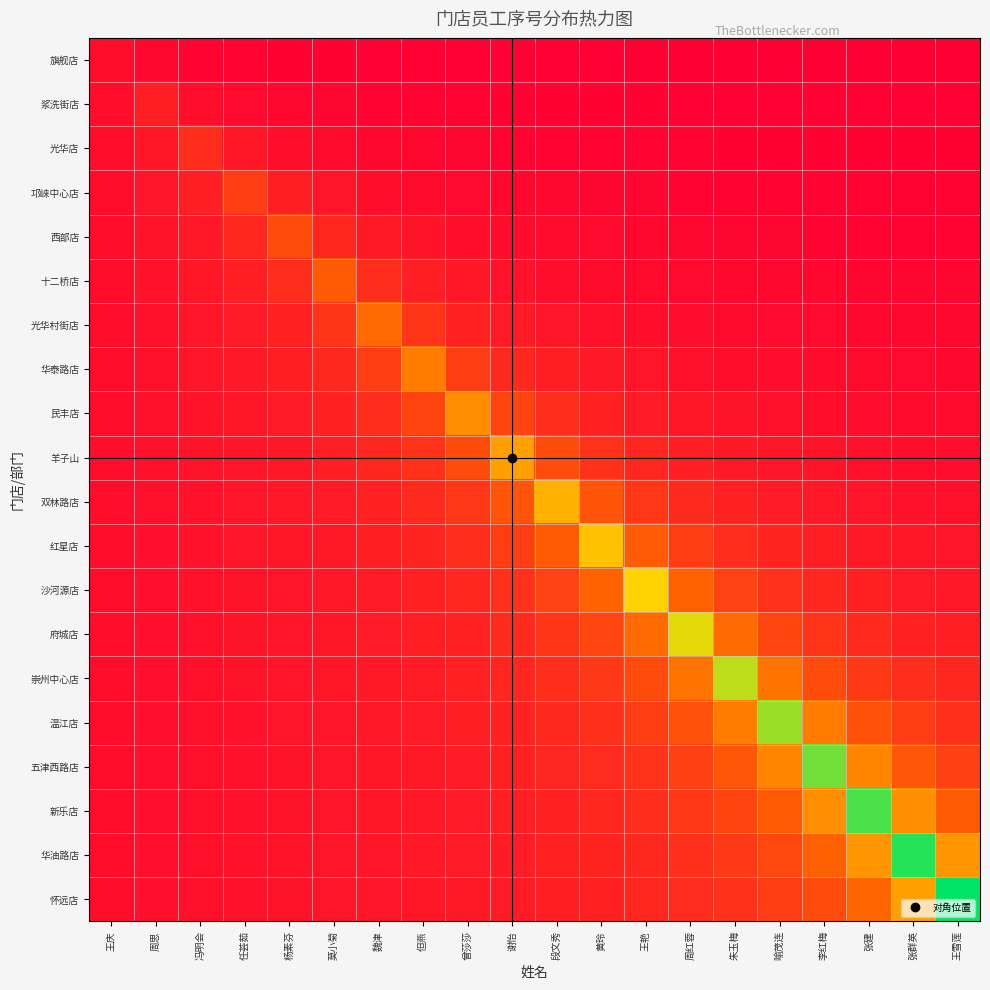

Reading left to right, extract all data points from this chart.

旗舰店: 王庆=1.0	周思=0.5	冯明会=0.3	任荟茹=0.2	杨素芬=0.2	莫小菊=0.2	魏津=0.1	但燕=0.1	曾莎莎=0.1	谢怡=0.1	段文秀=0.1	黄玲=0.1	王艳=0.1	周红蓉=0.1	朱玉梅=0.1	喻茂连=0.1	李红梅=0.1	张建=0.1	张群英=0.1	王雪莲=0.1
浆洗街店: 王庆=1.0	周思=2.0	冯明会=1.0	任荟茹=0.7	杨素芬=0.5	莫小菊=0.4	魏津=0.3	但燕=0.3	曾莎莎=0.2	谢怡=0.2	段文秀=0.2	黄玲=0.2	王艳=0.2	周红蓉=0.2	朱玉梅=0.1	喻茂连=0.1	李红梅=0.1	张建=0.1	张群英=0.1	王雪莲=0.1
光华店: 王庆=1.0	周思=1.5	冯明会=3.0	任荟茹=1.5	杨素芬=1.0	莫小菊=0.8	魏津=0.6	但燕=0.5	曾莎莎=0.4	谢怡=0.4	段文秀=0.3	黄玲=0.3	王艳=0.3	周红蓉=0.2	朱玉梅=0.2	喻茂连=0.2	李红梅=0.2	张建=0.2	张群英=0.2	王雪莲=0.2
邛崃中心店: 王庆=1.0	周思=1.3	冯明会=2.0	任荟茹=4.0	杨素芬=2.0	莫小菊=1.3	魏津=1.0	但燕=0.8	曾莎莎=0.7	谢怡=0.6	段文秀=0.5	黄玲=0.4	王艳=0.4	周红蓉=0.4	朱玉梅=0.3	喻茂连=0.3	李红梅=0.3	张建=0.3	张群英=0.2	王雪莲=0.2
西部店: 王庆=1.0	周思=1.2	冯明会=1.7	任荟茹=2.5	杨素芬=5.0	莫小菊=2.5	魏津=1.7	但燕=1.2	曾莎莎=1.0	谢怡=0.8	段文秀=0.7	黄玲=0.6	王艳=0.6	周红蓉=0.5	朱玉梅=0.5	喻茂连=0.4	李红梅=0.4	张建=0.4	张群英=0.3	王雪莲=0.3
十二桥店: 王庆=1.0	周思=1.2	冯明会=1.5	任荟茹=2.0	杨素芬=3.0	莫小菊=6.0	魏津=3.0	但燕=2.0	曾莎莎=1.5	谢怡=1.2	段文秀=1.0	黄玲=0.9	王艳=0.8	周红蓉=0.7	朱玉梅=0.6	喻茂连=0.5	李红梅=0.5	张建=0.5	张群英=0.4	王雪莲=0.4
光华村街店: 王庆=1.0	周思=1.2	冯明会=1.4	任荟茹=1.8	杨素芬=2.3	莫小菊=3.5	魏津=7.0	但燕=3.5	曾莎莎=2.3	谢怡=1.8	段文秀=1.4	黄玲=1.2	王艳=1.0	周红蓉=0.9	朱玉梅=0.8	喻茂连=0.7	李红梅=0.6	张建=0.6	张群英=0.5	王雪莲=0.5
华泰路店: 王庆=1.0	周思=1.1	冯明会=1.3	任荟茹=1.6	杨素芬=2.0	莫小菊=2.7	魏津=4.0	但燕=8.0	曾莎莎=4.0	谢怡=2.7	段文秀=2.0	黄玲=1.6	王艳=1.3	周红蓉=1.1	朱玉梅=1.0	喻茂连=0.9	李红梅=0.8	张建=0.7	张群英=0.7	王雪莲=0.6
民丰店: 王庆=1.0	周思=1.1	冯明会=1.3	任荟茹=1.5	杨素芬=1.8	莫小菊=2.2	魏津=3.0	但燕=4.5	曾莎莎=9.0	谢怡=4.5	段文秀=3.0	黄玲=2.2	王艳=1.8	周红蓉=1.5	朱玉梅=1.3	喻茂连=1.1	李红梅=1.0	张建=0.9	张群英=0.8	王雪莲=0.8
羊子山: 王庆=1.0	周思=1.1	冯明会=1.2	任荟茹=1.4	杨素芬=1.7	莫小菊=2.0	魏津=2.5	但燕=3.3	曾莎莎=5.0	谢怡=10.0	段文秀=5.0	黄玲=3.3	王艳=2.5	周红蓉=2.0	朱玉梅=1.7	喻茂连=1.4	李红梅=1.2	张建=1.1	张群英=1.0	王雪莲=0.9
双林路店: 王庆=1.0	周思=1.1	冯明会=1.2	任荟茹=1.4	杨素芬=1.6	莫小菊=1.8	魏津=2.2	但燕=2.8	曾莎莎=3.7	谢怡=5.5	段文秀=11.0	黄玲=5.5	王艳=3.7	周红蓉=2.8	朱玉梅=2.2	喻茂连=1.8	李红梅=1.6	张建=1.4	张群英=1.2	王雪莲=1.1
红星店: 王庆=1.0	周思=1.1	冯明会=1.2	任荟茹=1.3	杨素芬=1.5	莫小菊=1.7	魏津=2.0	但燕=2.4	曾莎莎=3.0	谢怡=4.0	段文秀=6.0	黄玲=12.0	王艳=6.0	周红蓉=4.0	朱玉梅=3.0	喻茂连=2.4	李红梅=2.0	张建=1.7	张群英=1.5	王雪莲=1.3
沙河源店: 王庆=1.0	周思=1.1	冯明会=1.2	任荟茹=1.3	杨素芬=1.4	莫小菊=1.6	魏津=1.9	但燕=2.2	曾莎莎=2.6	谢怡=3.2	段文秀=4.3	黄玲=6.5	王艳=13.0	周红蓉=6.5	朱玉梅=4.3	喻茂连=3.2	李红梅=2.6	张建=2.2	张群英=1.9	王雪莲=1.6
府城店: 王庆=1.0	周思=1.1	冯明会=1.2	任荟茹=1.3	杨素芬=1.4	莫小菊=1.6	魏津=1.8	但燕=2.0	曾莎莎=2.3	谢怡=2.8	段文秀=3.5	黄玲=4.7	王艳=7.0	周红蓉=14.0	朱玉梅=7.0	喻茂连=4.7	李红梅=3.5	张建=2.8	张群英=2.3	王雪莲=2.0
崇州中心店: 王庆=1.0	周思=1.1	冯明会=1.2	任荟茹=1.2	杨素芬=1.4	莫小菊=1.5	魏津=1.7	但燕=1.9	曾莎莎=2.1	谢怡=2.5	段文秀=3.0	黄玲=3.8	王艳=5.0	周红蓉=7.5	朱玉梅=15.0	喻茂连=7.5	李红梅=5.0	张建=3.8	张群英=3.0	王雪莲=2.5
温江店: 王庆=1.0	周思=1.1	冯明会=1.1	任荟茹=1.2	杨素芬=1.3	莫小菊=1.5	魏津=1.6	但燕=1.8	曾莎莎=2.0	谢怡=2.3	段文秀=2.7	黄玲=3.2	王艳=4.0	周红蓉=5.3	朱玉梅=8.0	喻茂连=16.0	李红梅=8.0	张建=5.3	张群英=4.0	王雪莲=3.2
五津西路店: 王庆=1.0	周思=1.1	冯明会=1.1	任荟茹=1.2	杨素芬=1.3	莫小菊=1.4	魏津=1.5	但燕=1.7	曾莎莎=1.9	谢怡=2.1	段文秀=2.4	黄玲=2.8	王艳=3.4	周红蓉=4.2	朱玉梅=5.7	喻茂连=8.5	李红梅=17.0	张建=8.5	张群英=5.7	王雪莲=4.2
新乐店: 王庆=1.0	周思=1.1	冯明会=1.1	任荟茹=1.2	杨素芬=1.3	莫小菊=1.4	魏津=1.5	但燕=1.6	曾莎莎=1.8	谢怡=2.0	段文秀=2.2	黄玲=2.6	王艳=3.0	周红蓉=3.6	朱玉梅=4.5	喻茂连=6.0	李红梅=9.0	张建=18.0	张群英=9.0	王雪莲=6.0
华油路店: 王庆=1.0	周思=1.1	冯明会=1.1	任荟茹=1.2	杨素芬=1.3	莫小菊=1.4	魏津=1.5	但燕=1.6	曾莎莎=1.7	谢怡=1.9	段文秀=2.1	黄玲=2.4	王艳=2.7	周红蓉=3.2	朱玉梅=3.8	喻茂连=4.8	李红梅=6.3	张建=9.5	张群英=19.0	王雪莲=9.5
怀远店: 王庆=1.0	周思=1.1	冯明会=1.1	任荟茹=1.2	杨素芬=1.2	莫小菊=1.3	魏津=1.4	但燕=1.5	曾莎莎=1.7	谢怡=1.8	段文秀=2.0	黄玲=2.2	王艳=2.5	周红蓉=2.9	朱玉梅=3.3	喻茂连=4.0	李红梅=5.0	张建=6.7	张群英=10.0	王雪莲=20.0